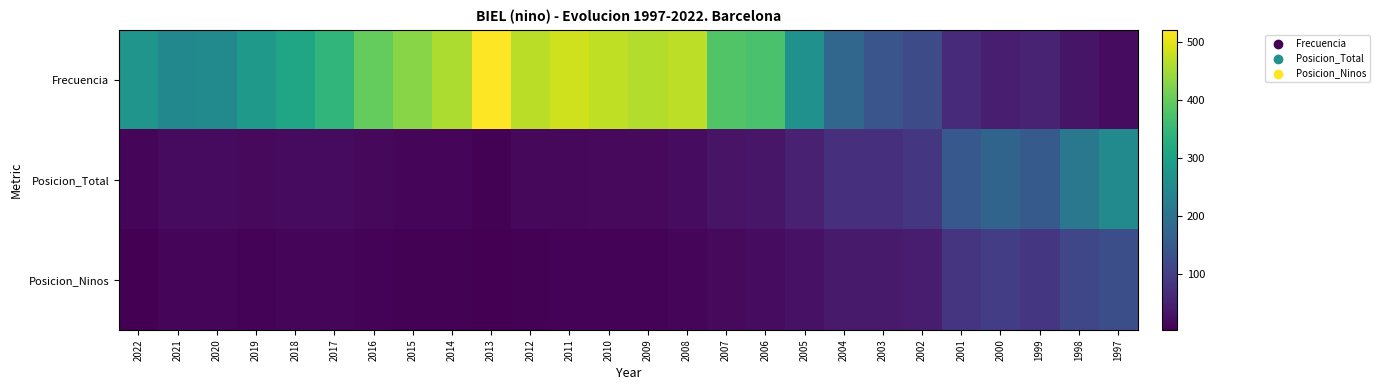

At 2013, list the series in order from smallest to largest.

Posicion_Ninos, Posicion_Total, Frecuencia